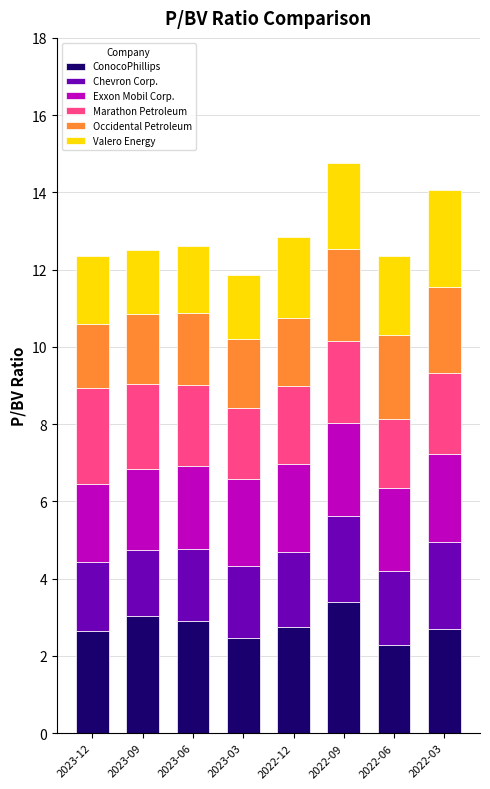

Is it true that ConocoPhillips equals 2.6 at 2023-12?

True